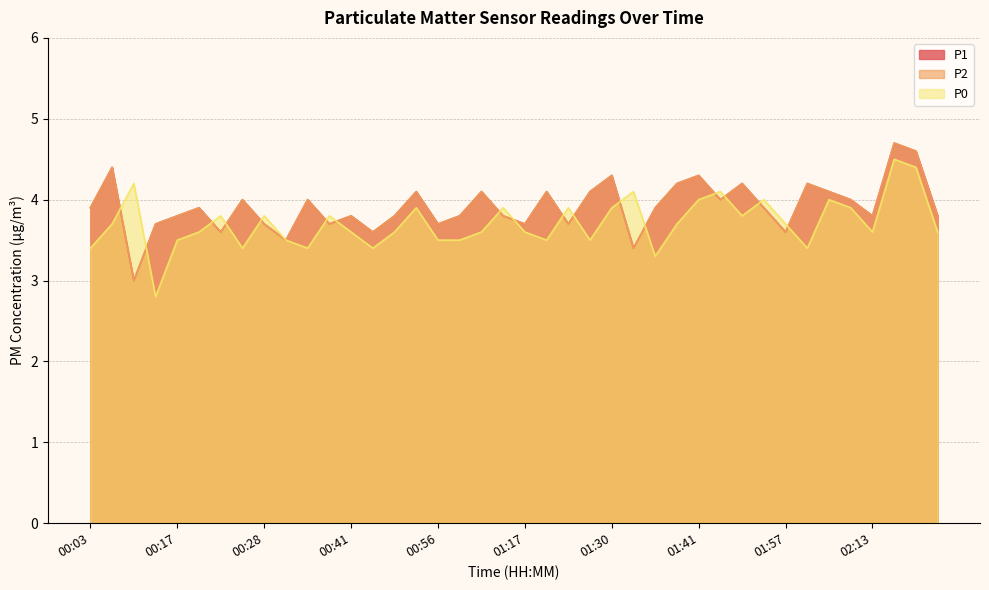

How many lines are shown in the chart?

3